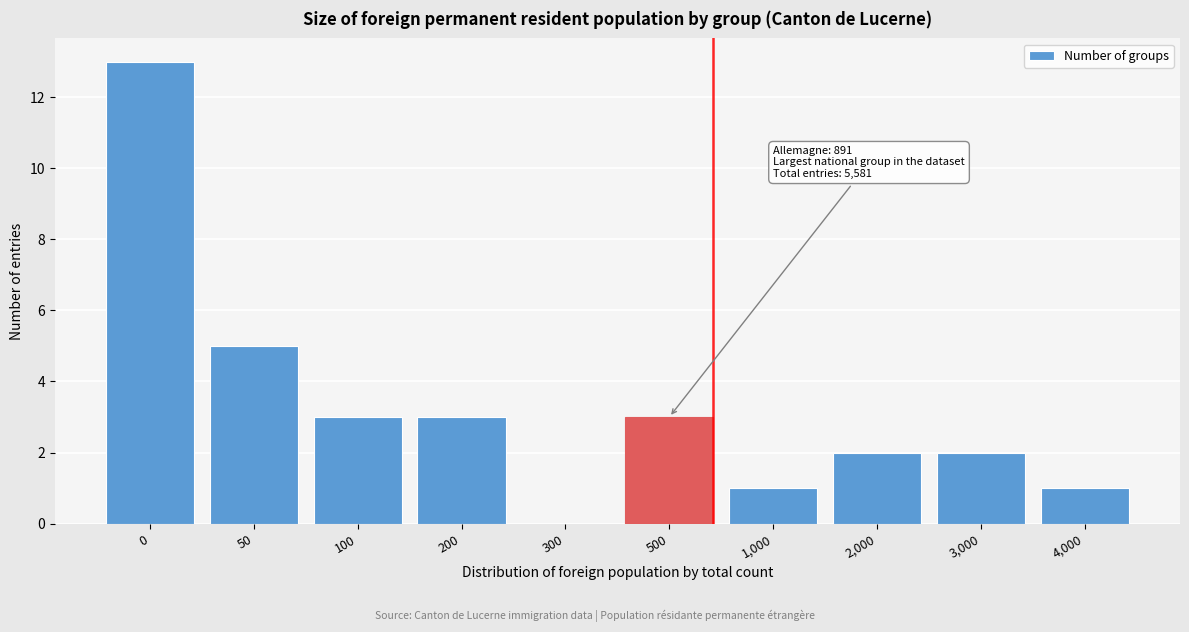

Reading left to right, list all the values displayed in this chart.

0=13	50=5	100=3	200=3	300=0	500=3	1,000=1	2,000=2	3,000=2	4,000=1